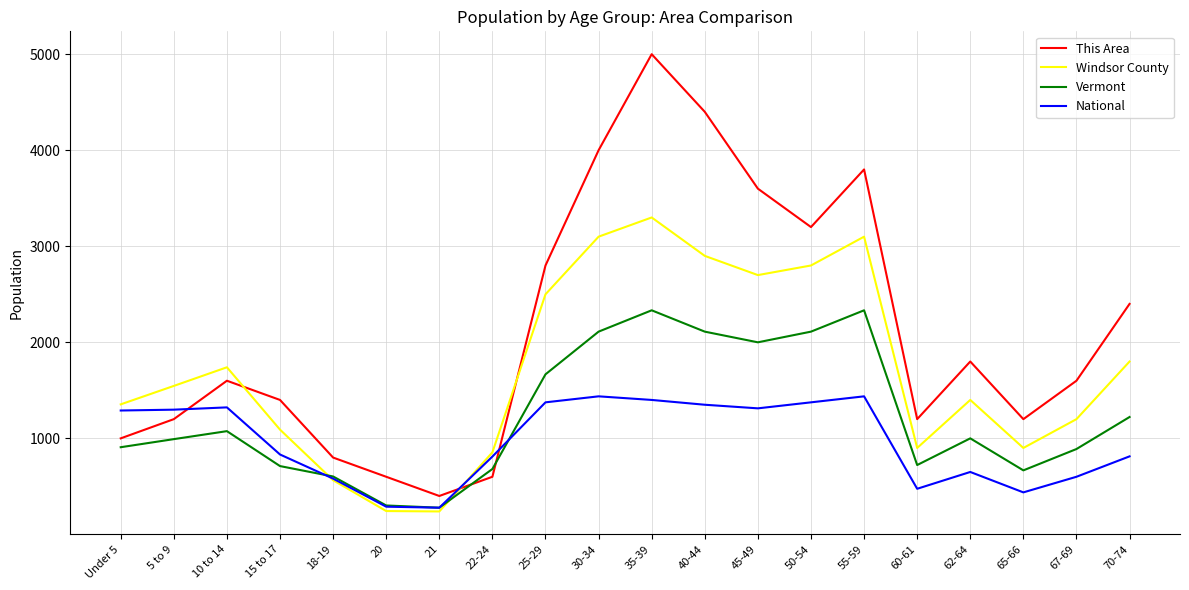

Rank the series at 45-49 from highest to lowest value.

This Area, Windsor County, Vermont, National